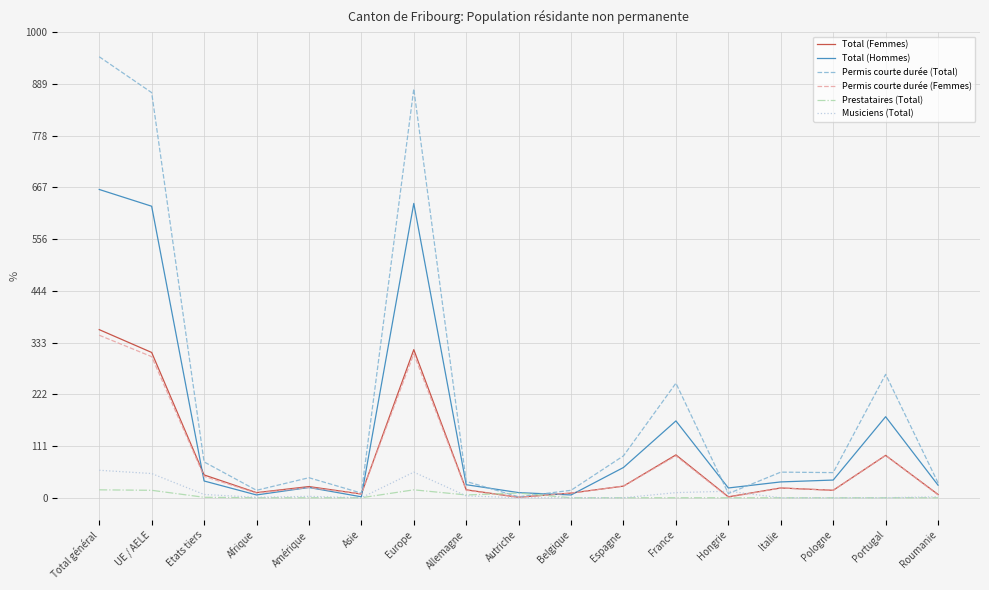

The Total (Hommes) series shows 38 at Pologne. True or false?

True